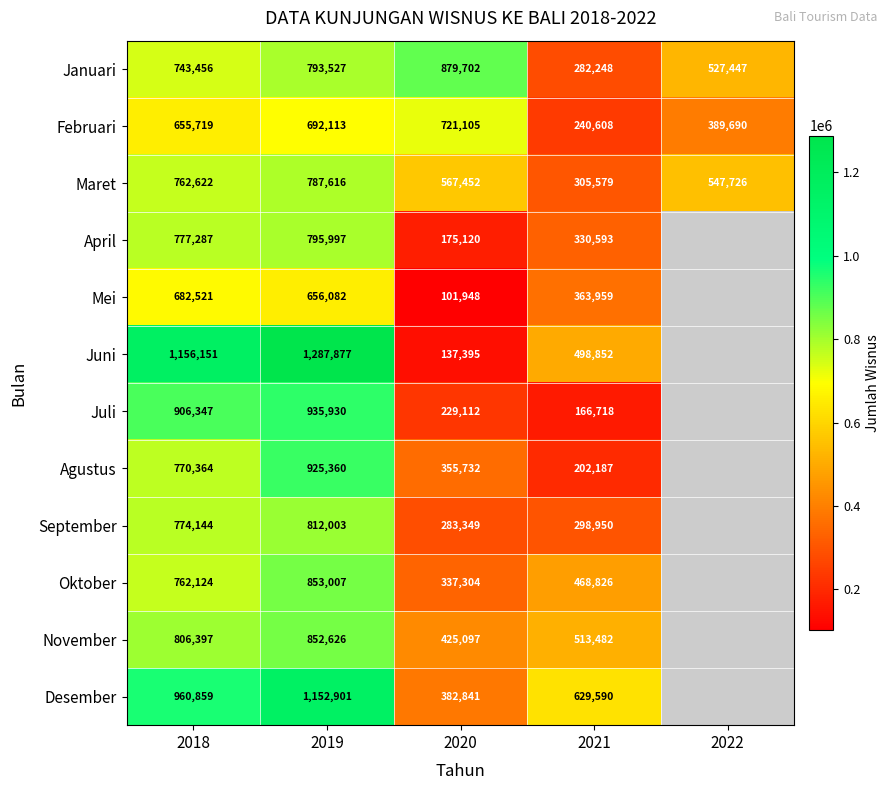

How many categories are shown in the chart?

5